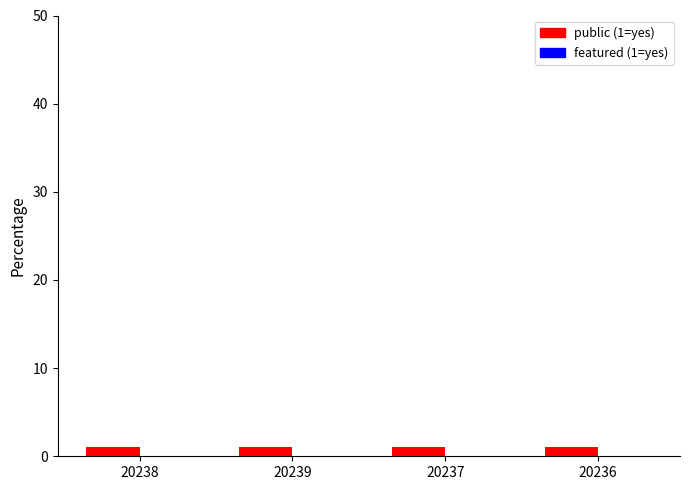

The value of public at 20237 is 1. True or false?

True